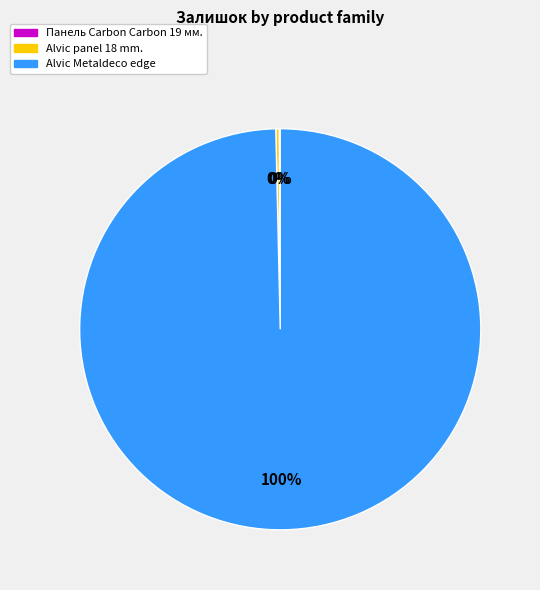

To the nearest percent, what is the difference between the largest and smallest slice percentages?

100%